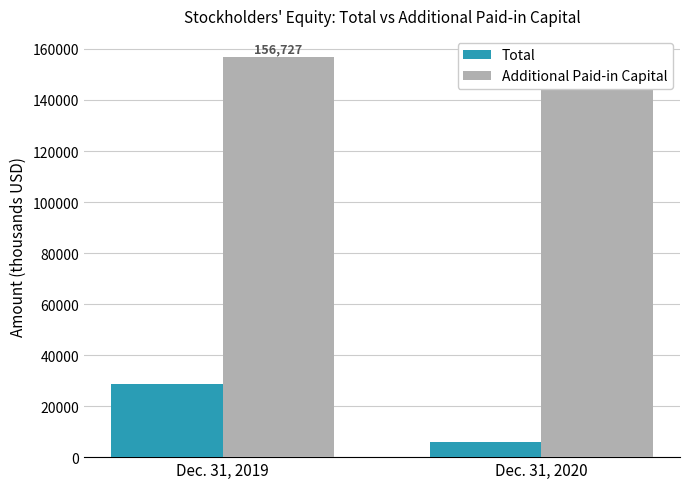

Read the Additional Paid-in Capital value at Dec. 31, 2019.

156727